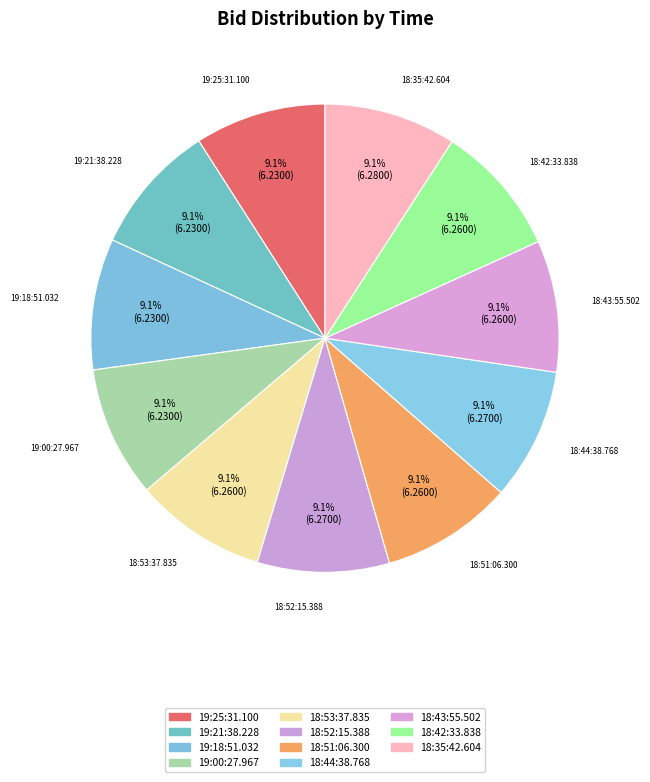

Count the number of slices in the pie.

11